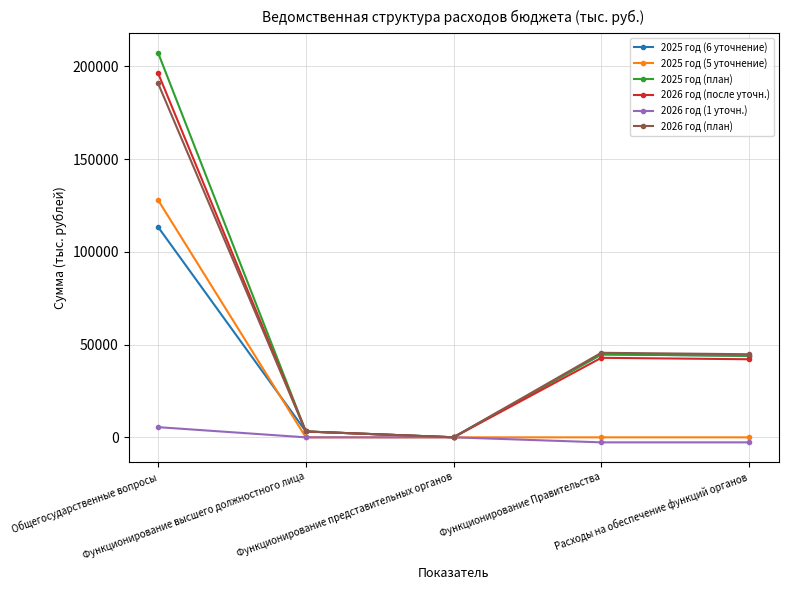

What is the label of the 3rd point from the right?

Функционирование представительных органов